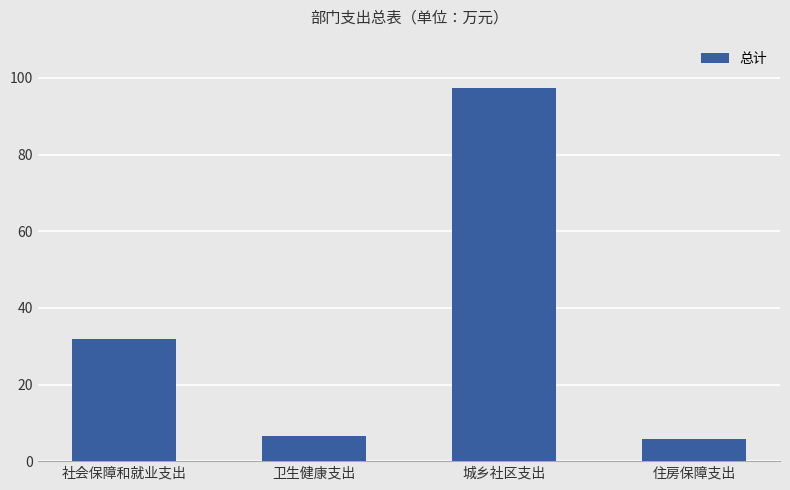

Which has a higher value, 卫生健康支出 or 城乡社区支出?

城乡社区支出